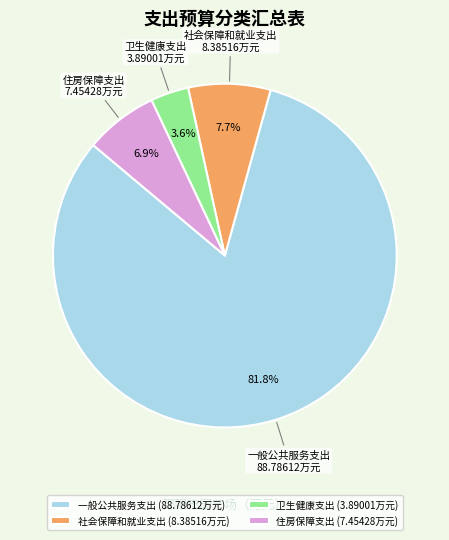

Approximately how many times larger is the value at 社会保障和就业支出 compared to 住房保障支出?

1.1